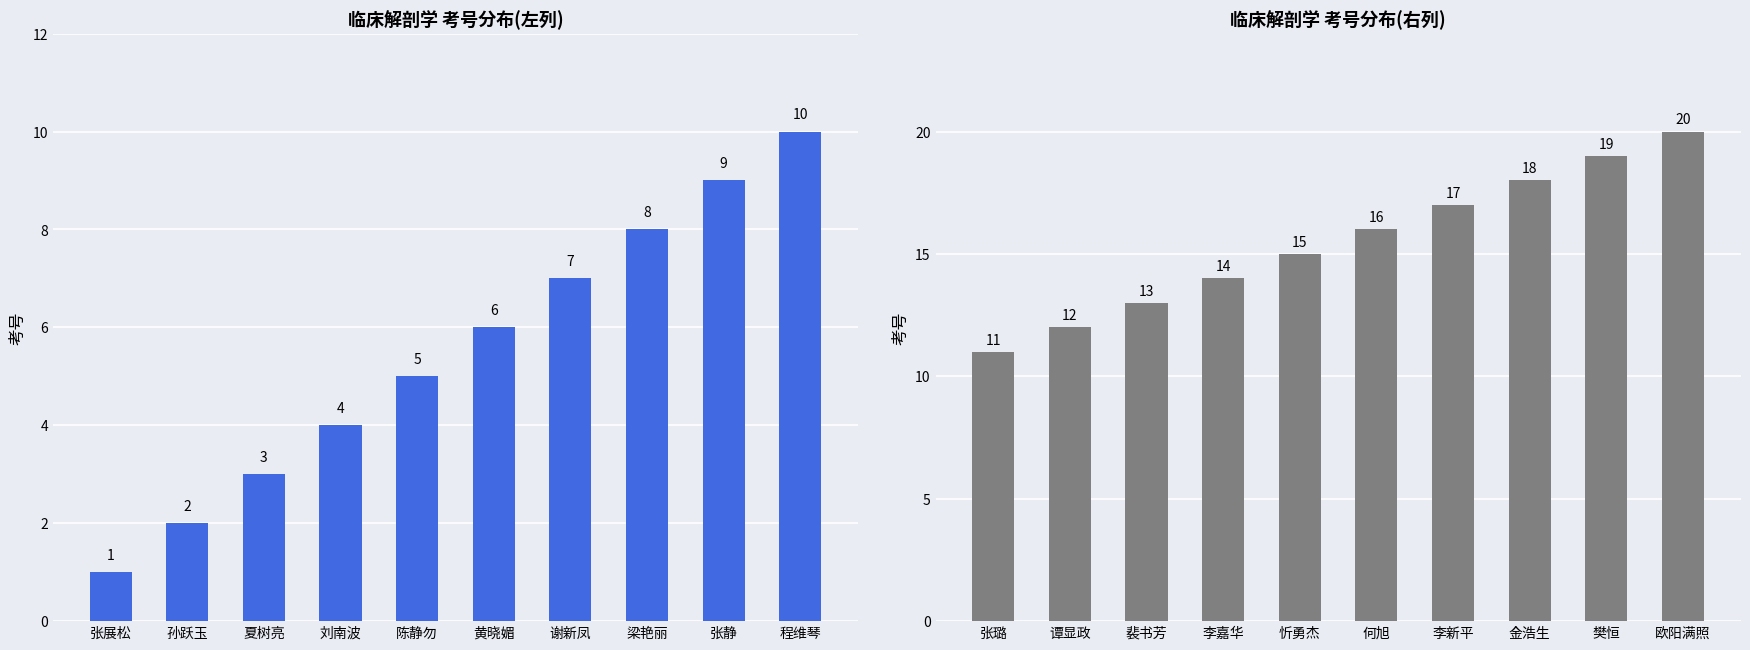

Which series has the widest spread of values?

考号(左列)